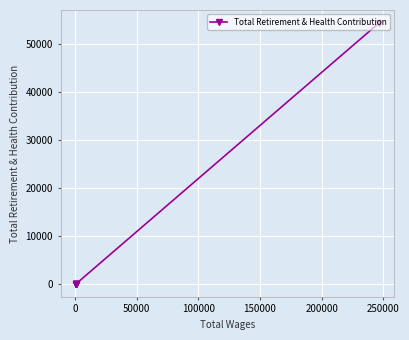

What is the greatest value displayed?

54310